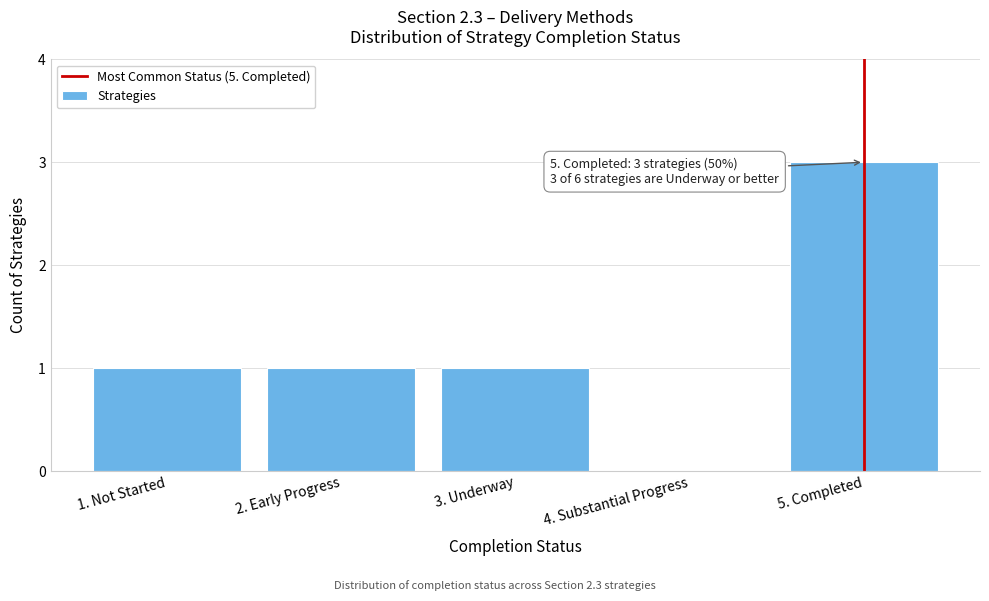

Reading left to right, list all the values displayed in this chart.

1. Not Started=1	2. Early Progress=1	3. Underway=1	4. Substantial Progress=0	5. Completed=3